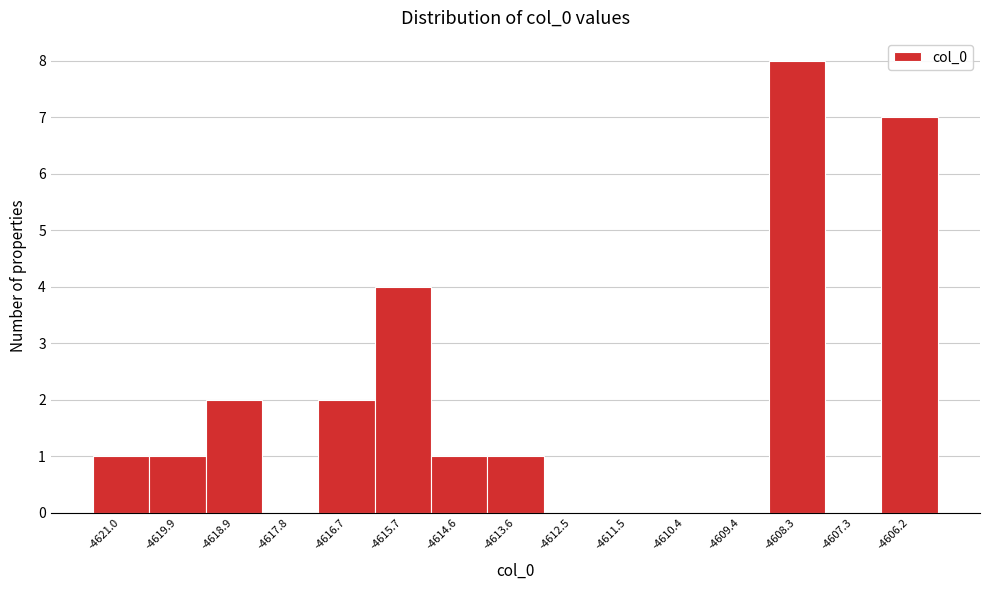

Which range on the x-axis has the tallest bar?

-4608.8 to -4607.8